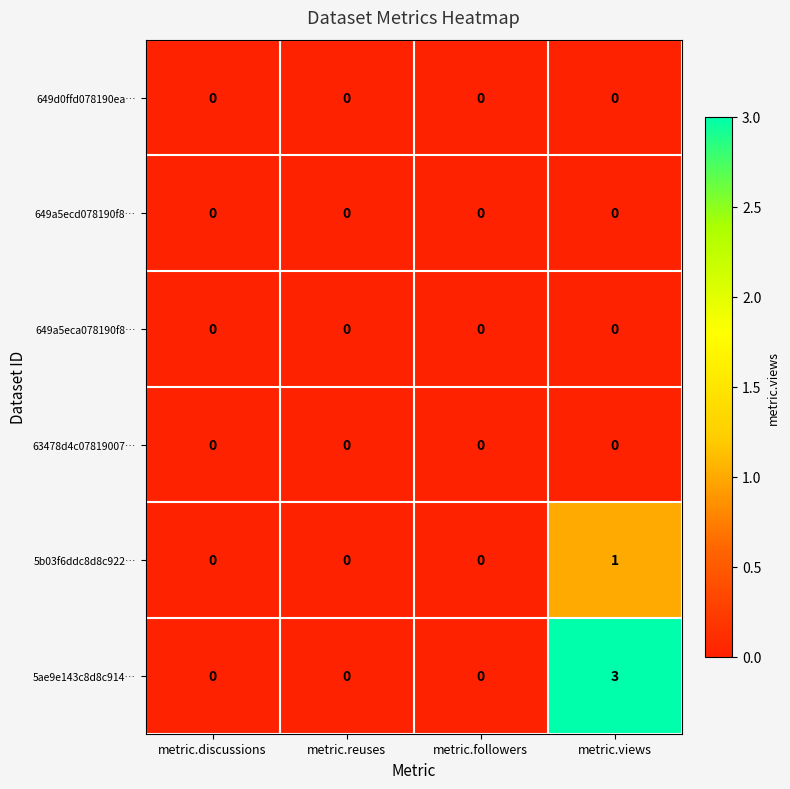

Which series has the largest range (max minus min)?

5ae9e143c8d8c914…